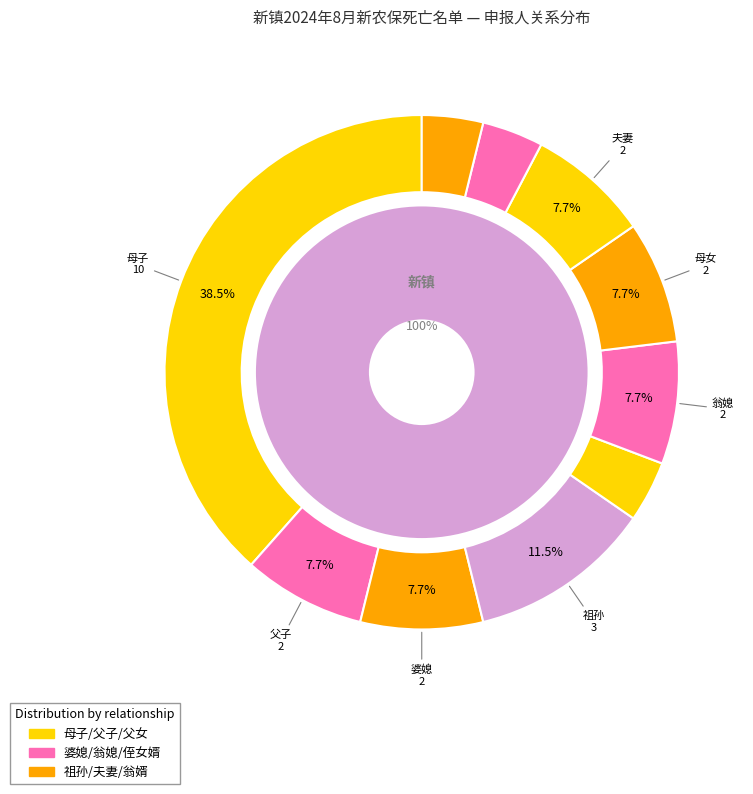

To the nearest percent, what percentage of the pie is 母女?

8%